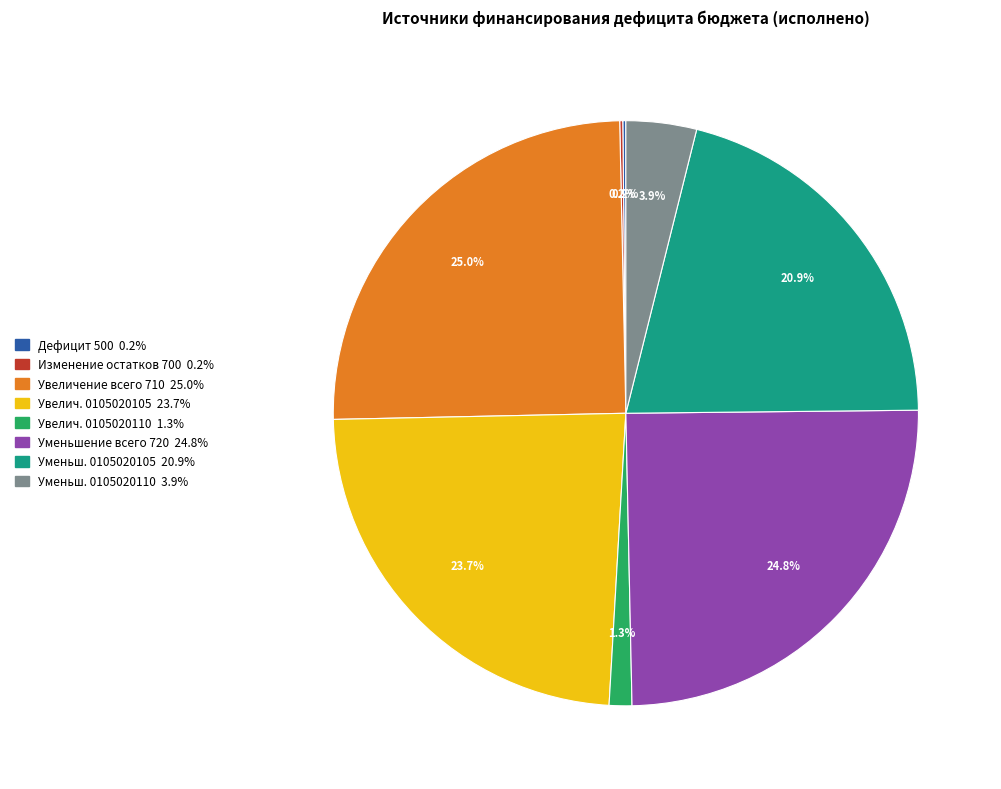

Is there a majority slice in this chart?

No